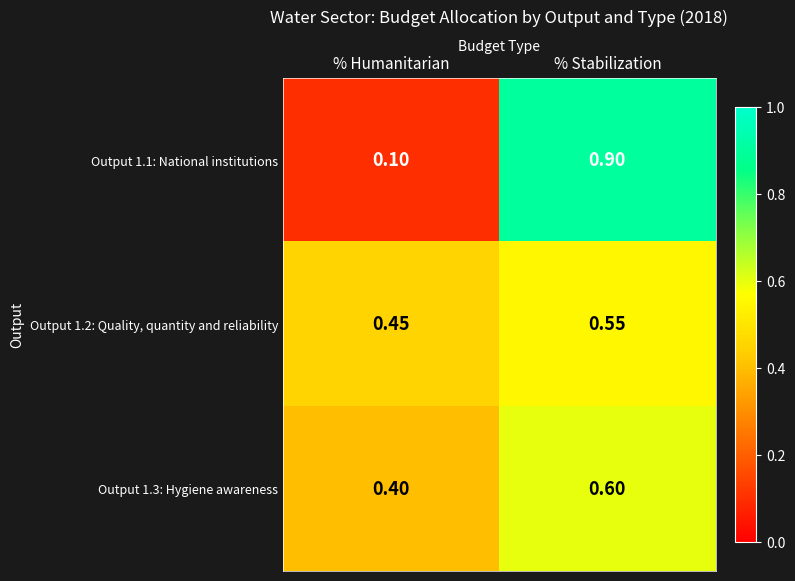

Which series has the largest range (max minus min)?

Output 1.1: National institutions